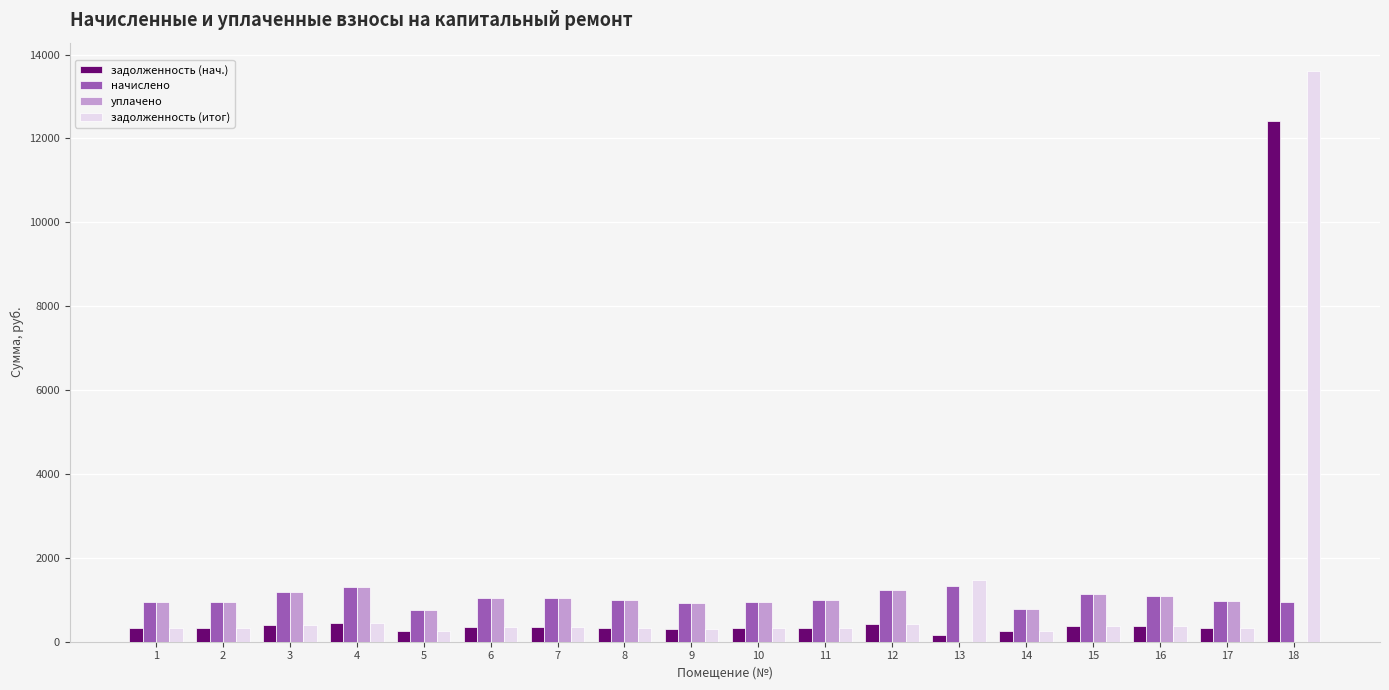

How many groups of bars are there?

18